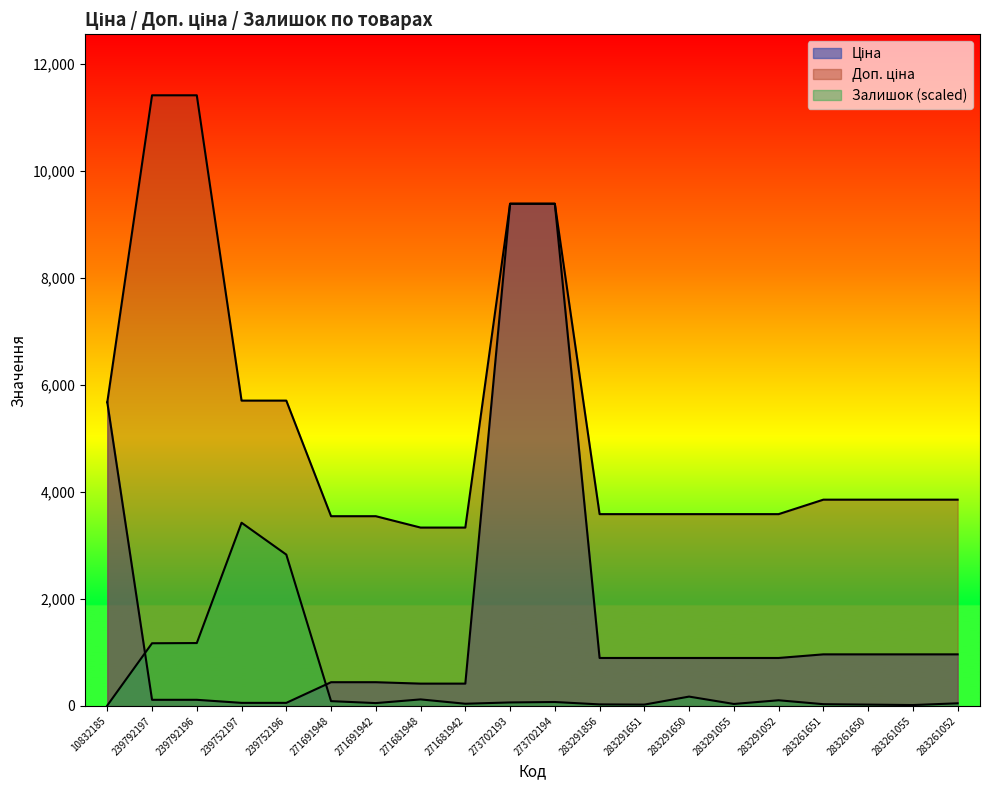

At which label does Залишок first exceed 64?

239792197